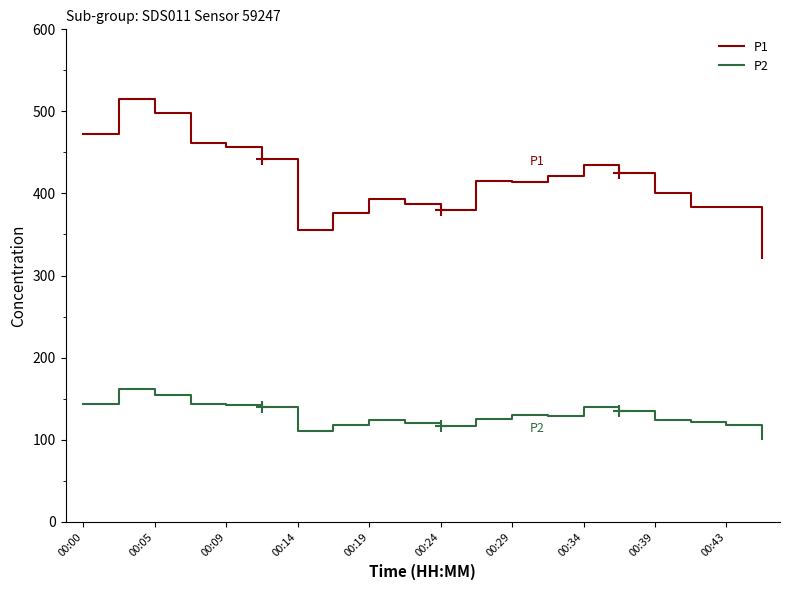

What are all the series names shown in the legend?

P1, P2